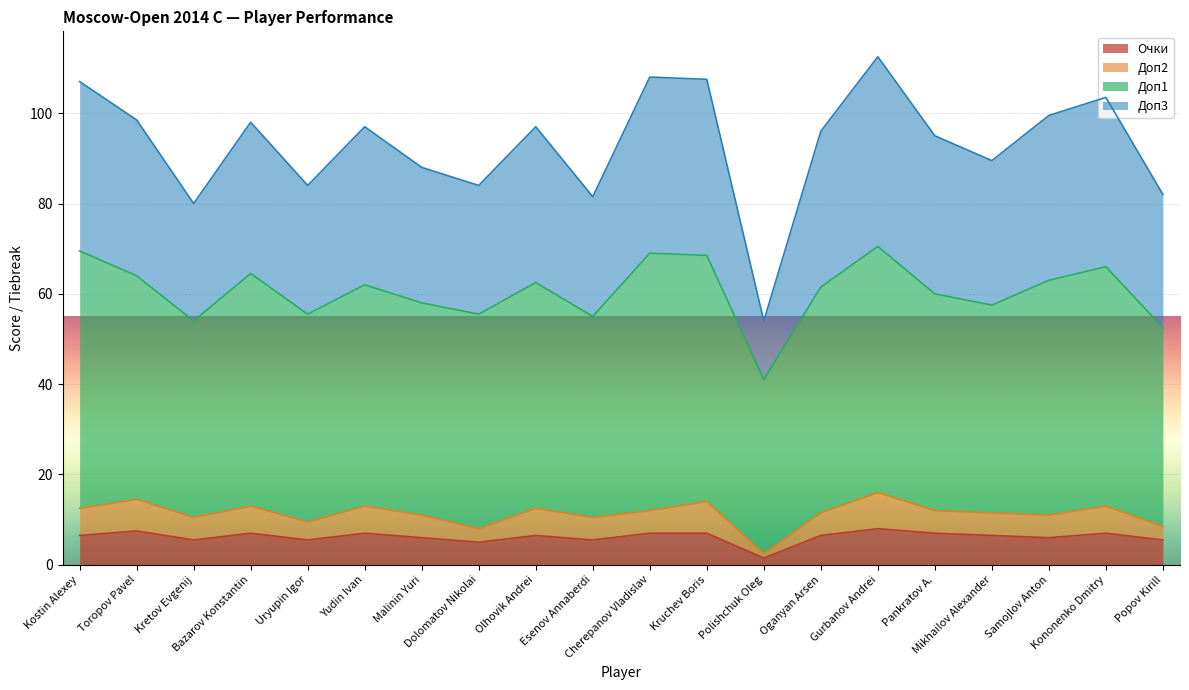

What is the highest value of the Очки series?

8.0